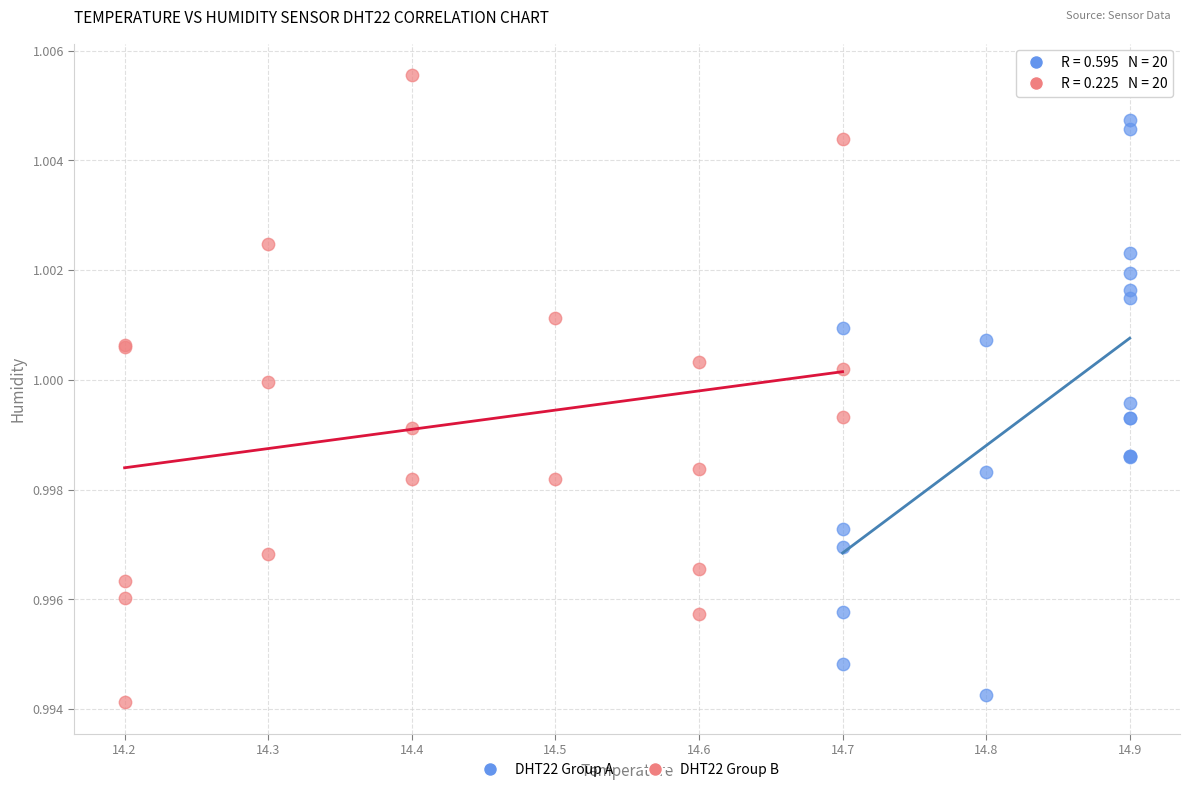

Which series reaches the minimum Y coordinate?

DHT22 Group B